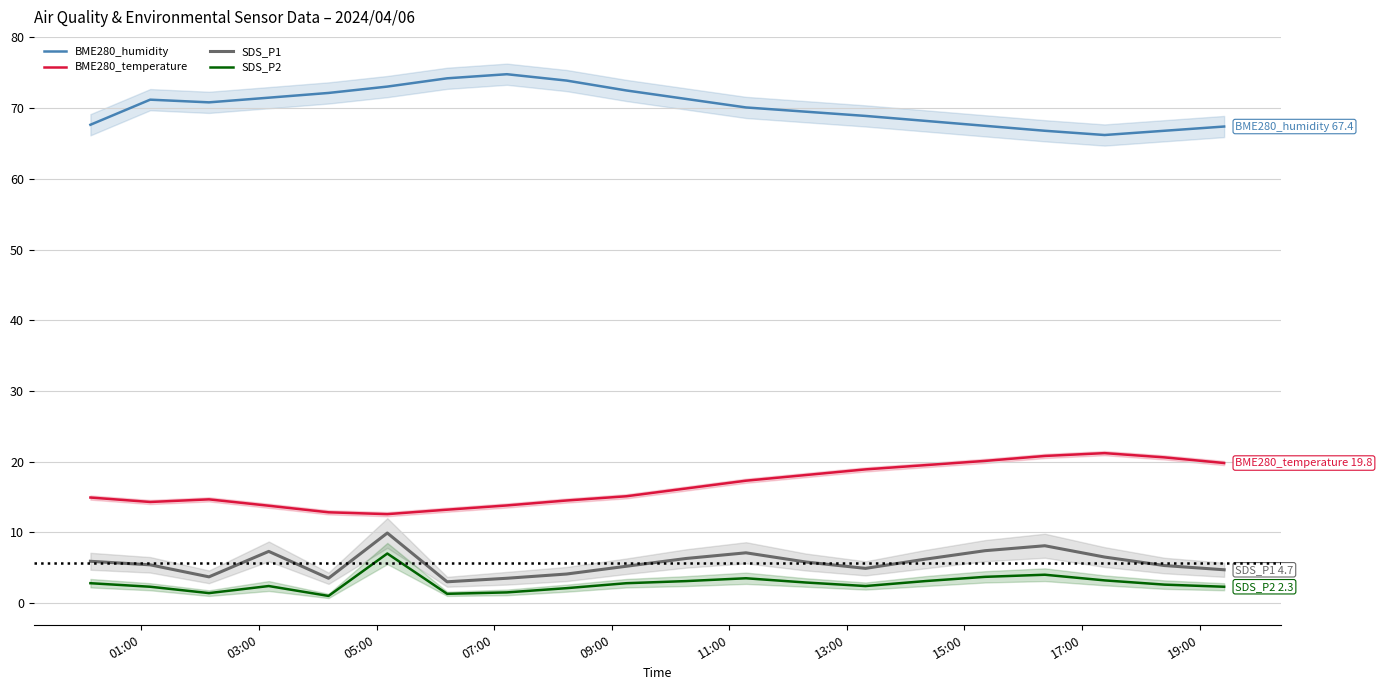

True or false: SDS_P2 and SDS_P1 cross at least once.

False